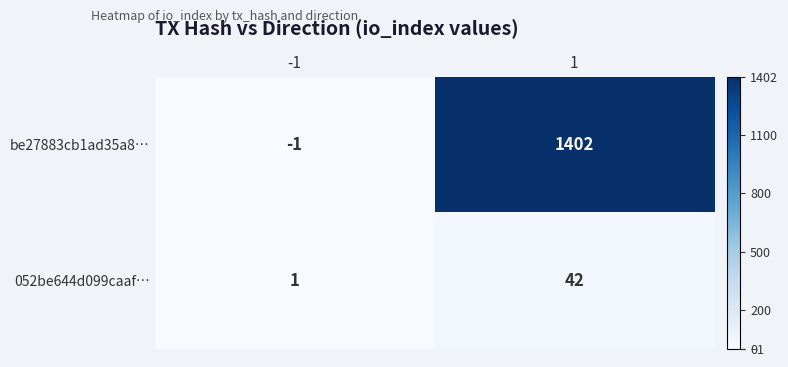

Reading left to right, what are all the values shown in this chart?

be27883cb1ad35a8…: -1=-1	1=1402
052be644d099caaf…: -1=1	1=42